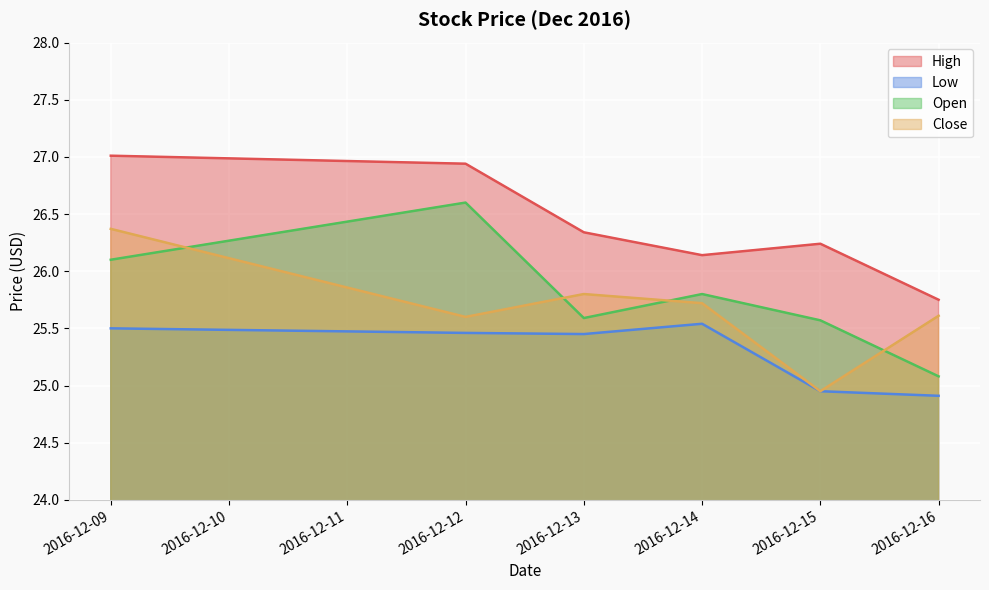

True or false: High and Low intersect in this chart.

False